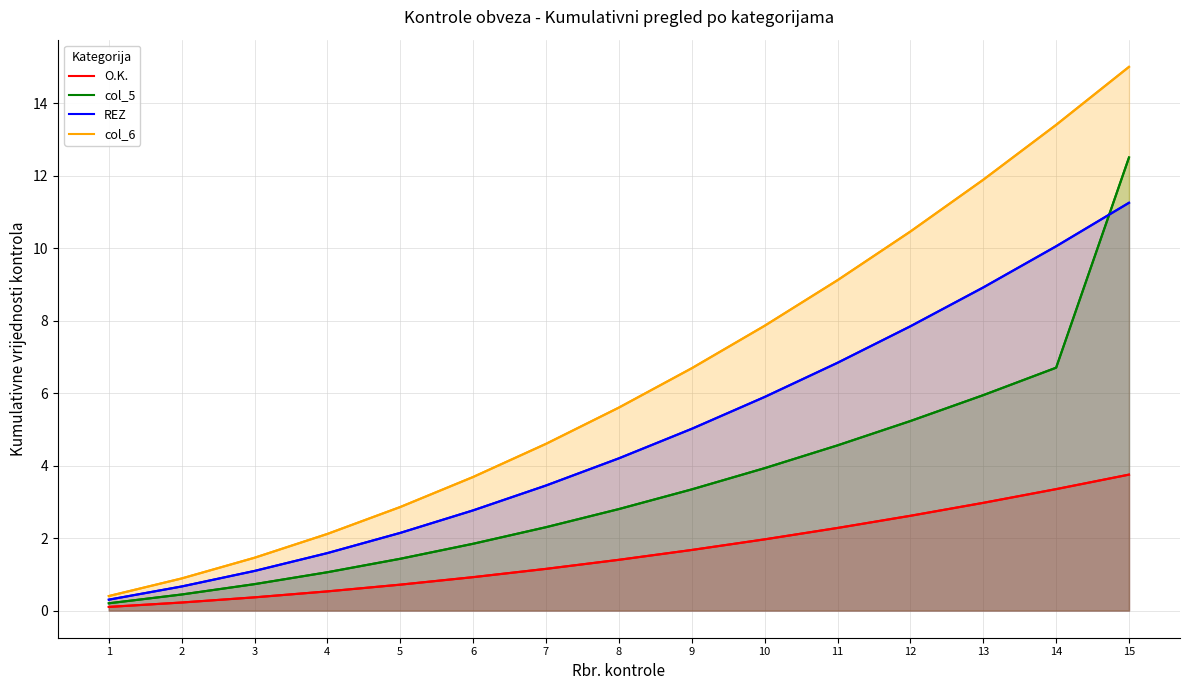

True or false: O.K. and col_5 cross at least once.

False